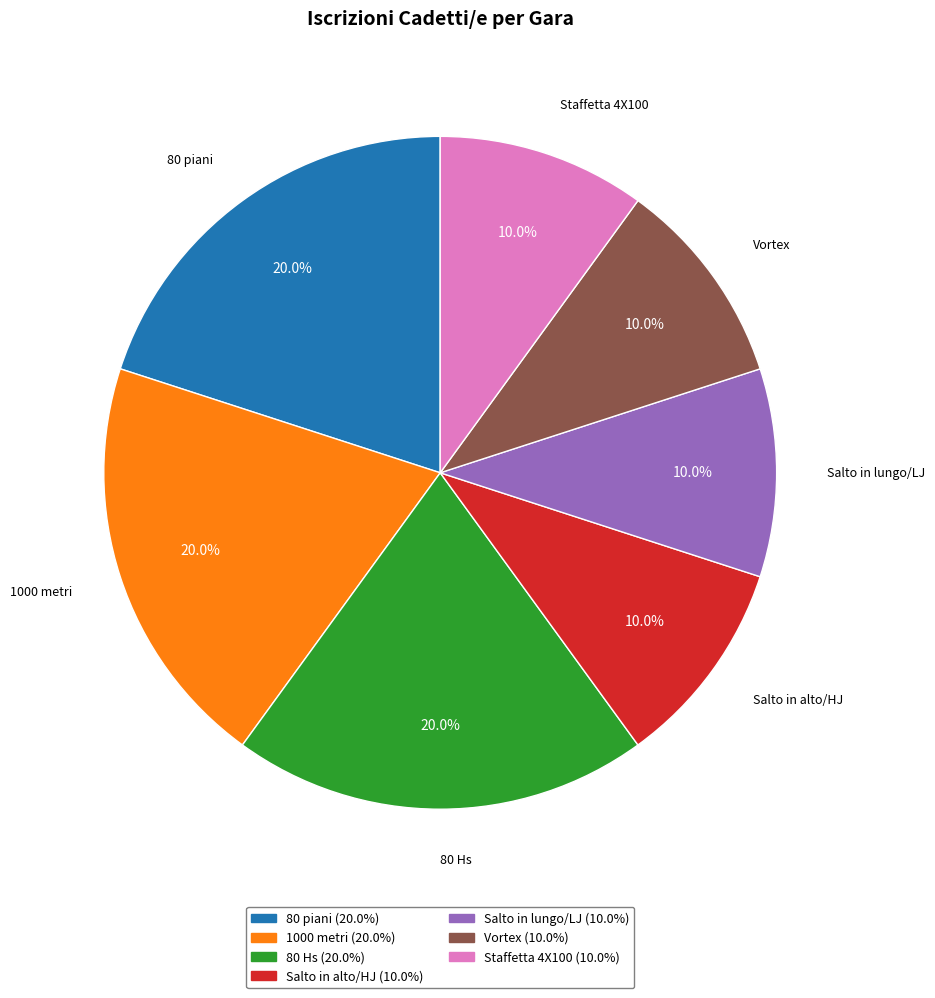

To the nearest percent, what portion does 1000 metri represent?

20%